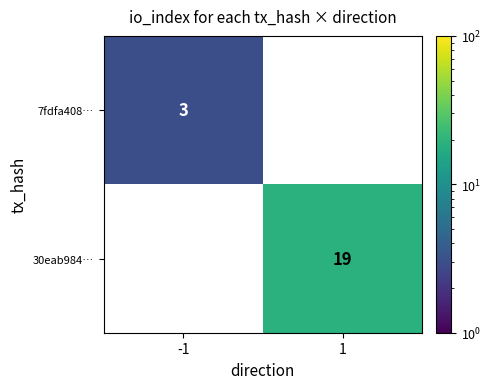

Which series has the largest range (max minus min)?

30eab984…